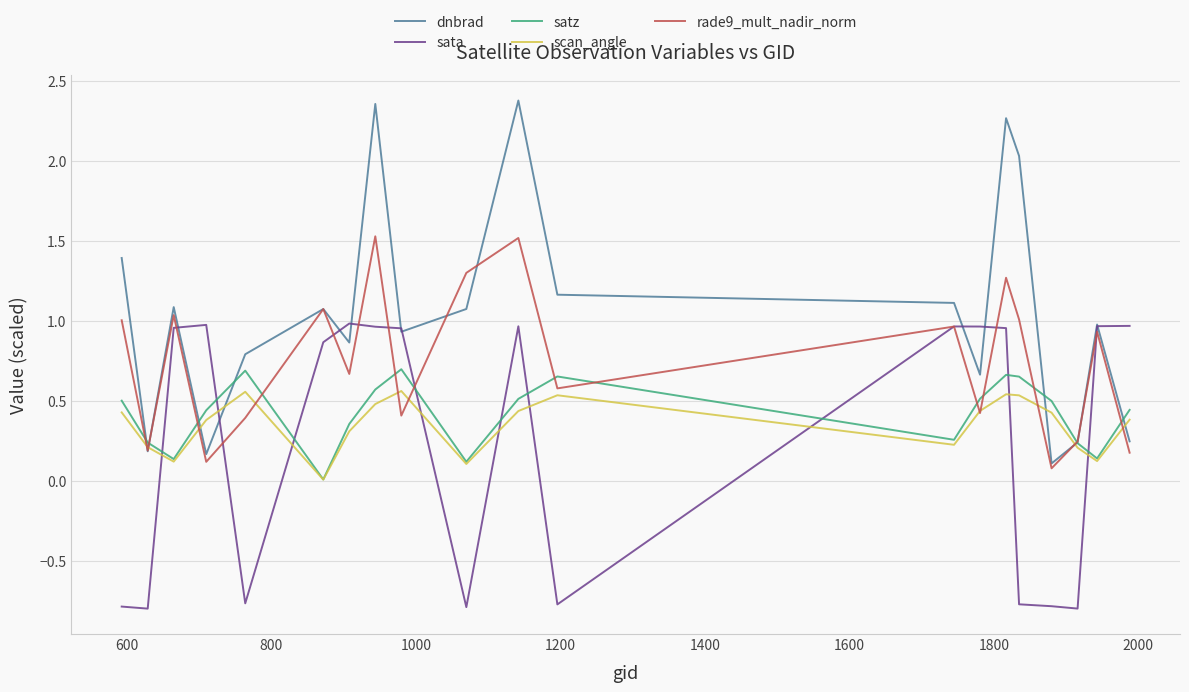

Which series has the largest range (max minus min)?

dnbrad